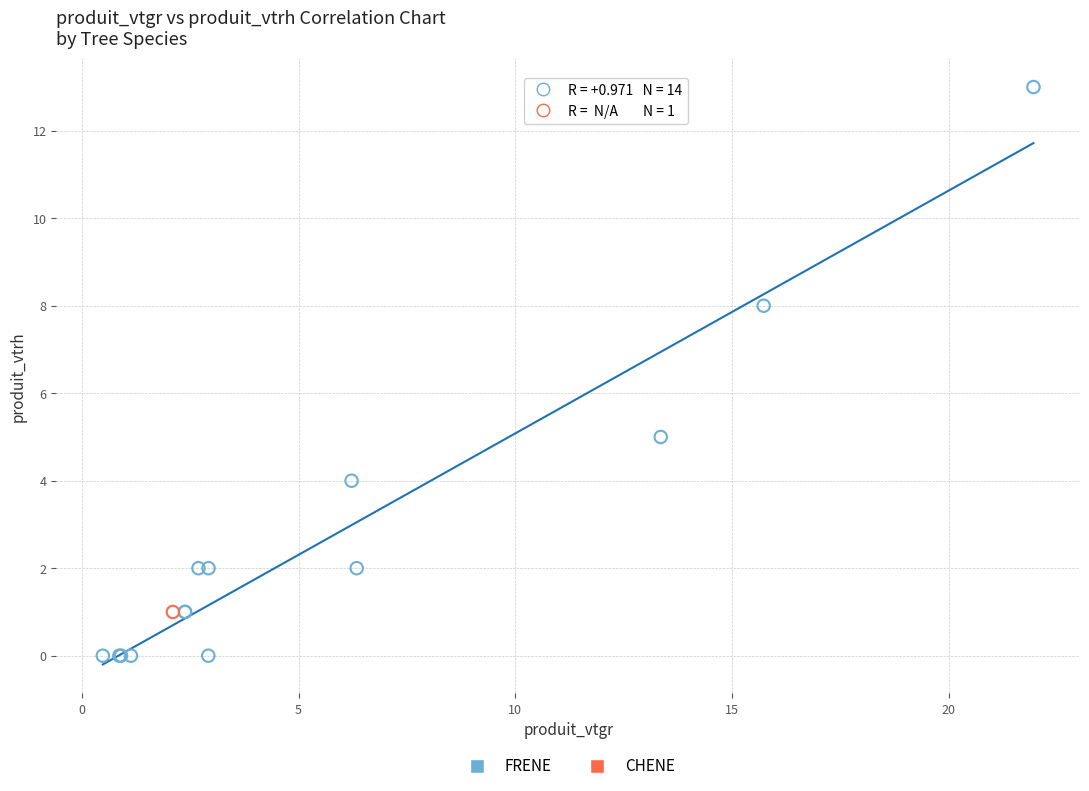

What are all the series names shown in the legend?

FRENE, CHENE